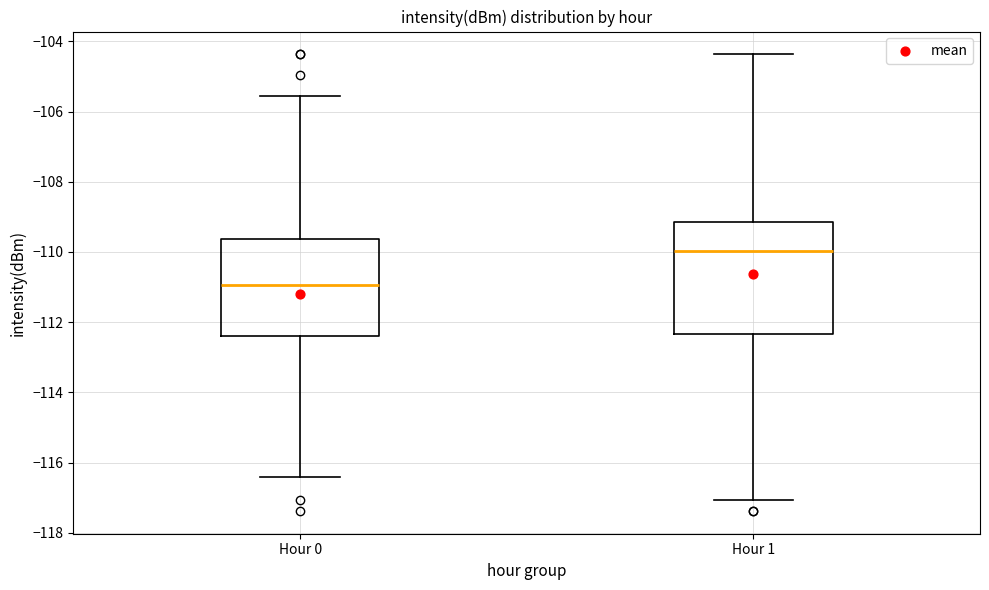

Which box's median line is the highest?

Hour 1